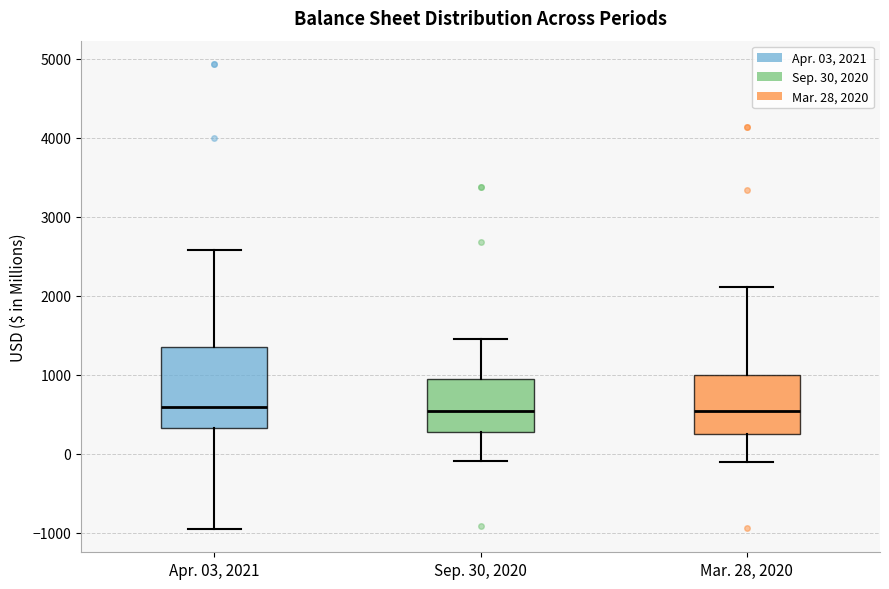

Where is the upper edge of the box for Mar. 28, 2020 on the y-axis? The values are not printed on the chart, so give them approximately, as read against the axis.

1000